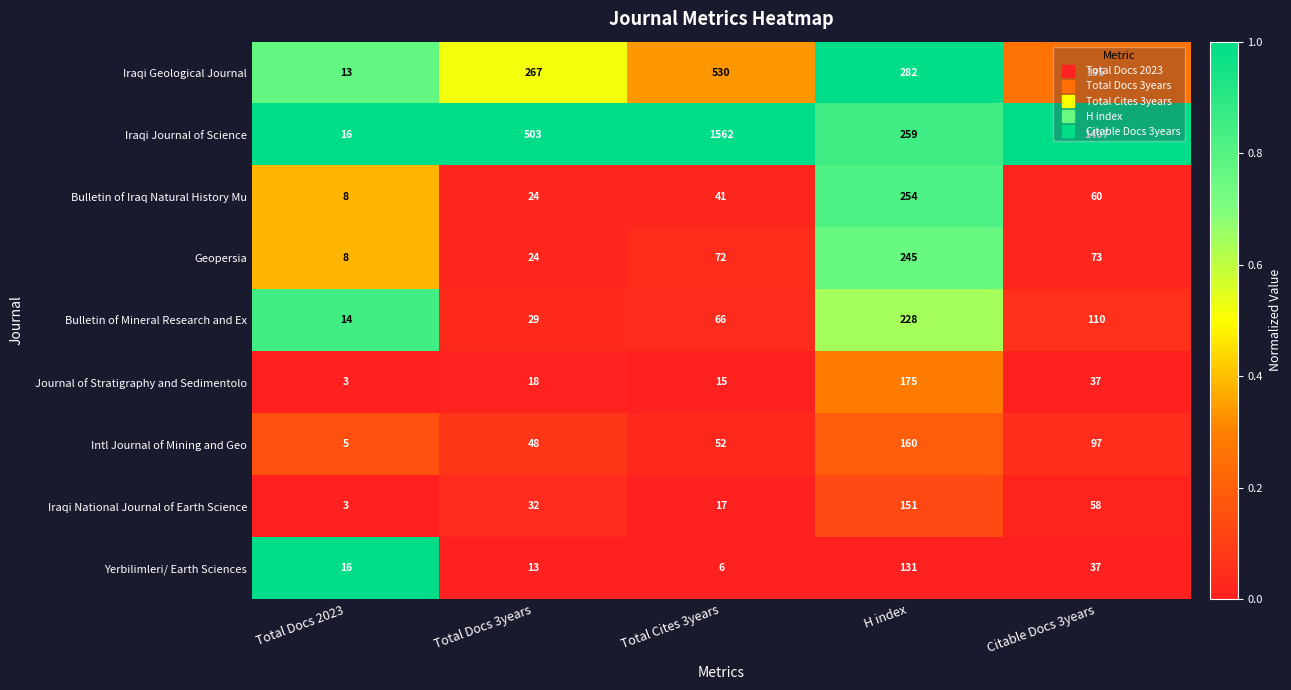

The value of Iraqi Journal of Science at Total Cites 3years is 1562. True or false?

True